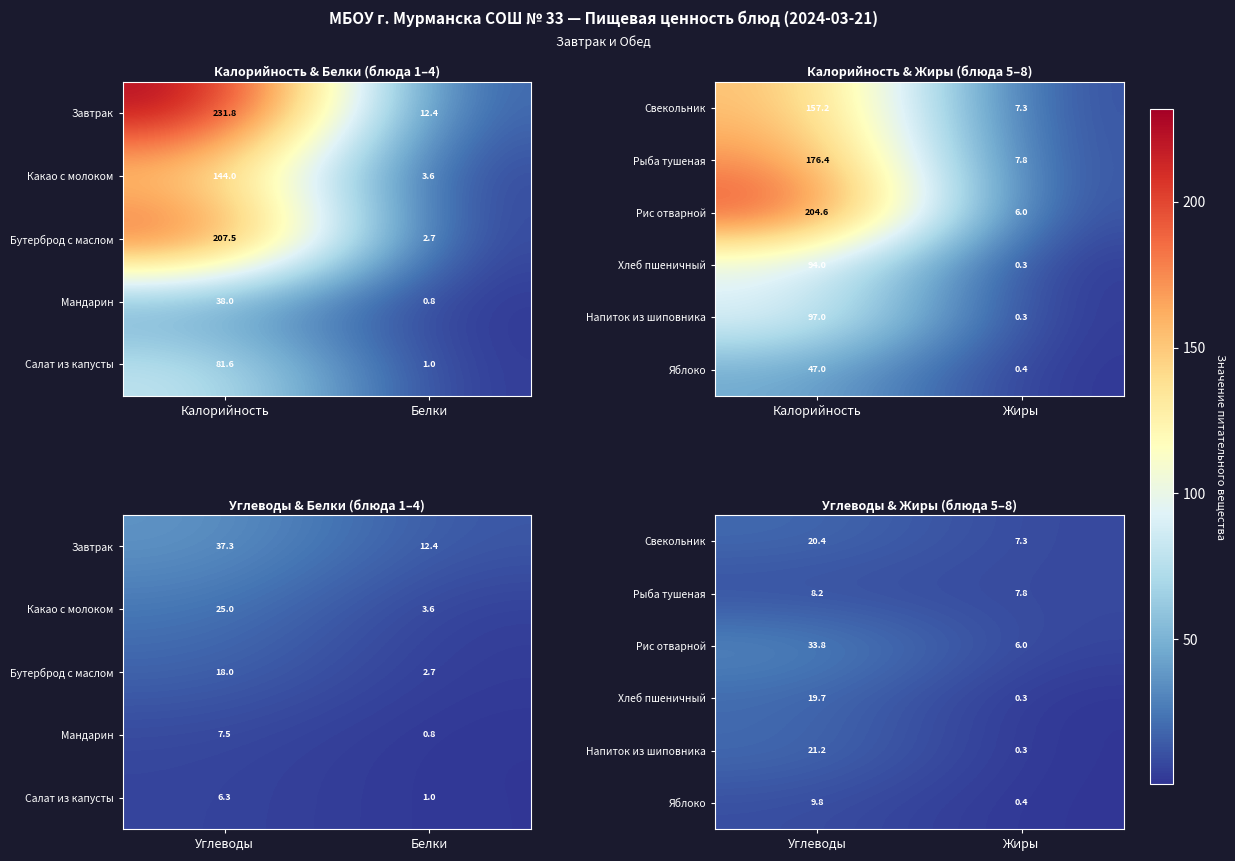

How many data points in Яблоко are less than 9?

1